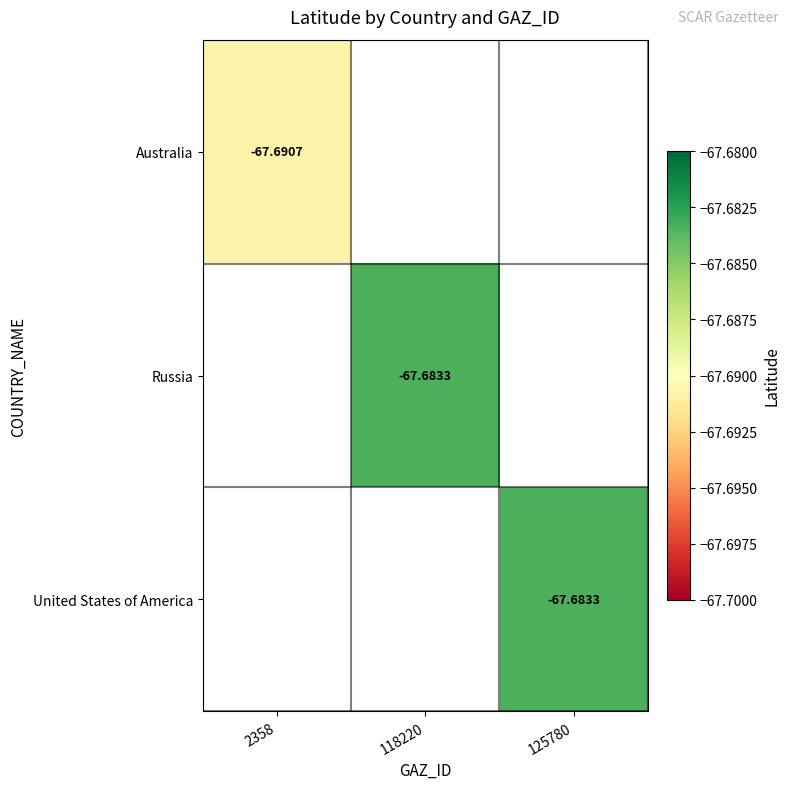

True or false: Russia has a value of -67.7 at 118220.

True